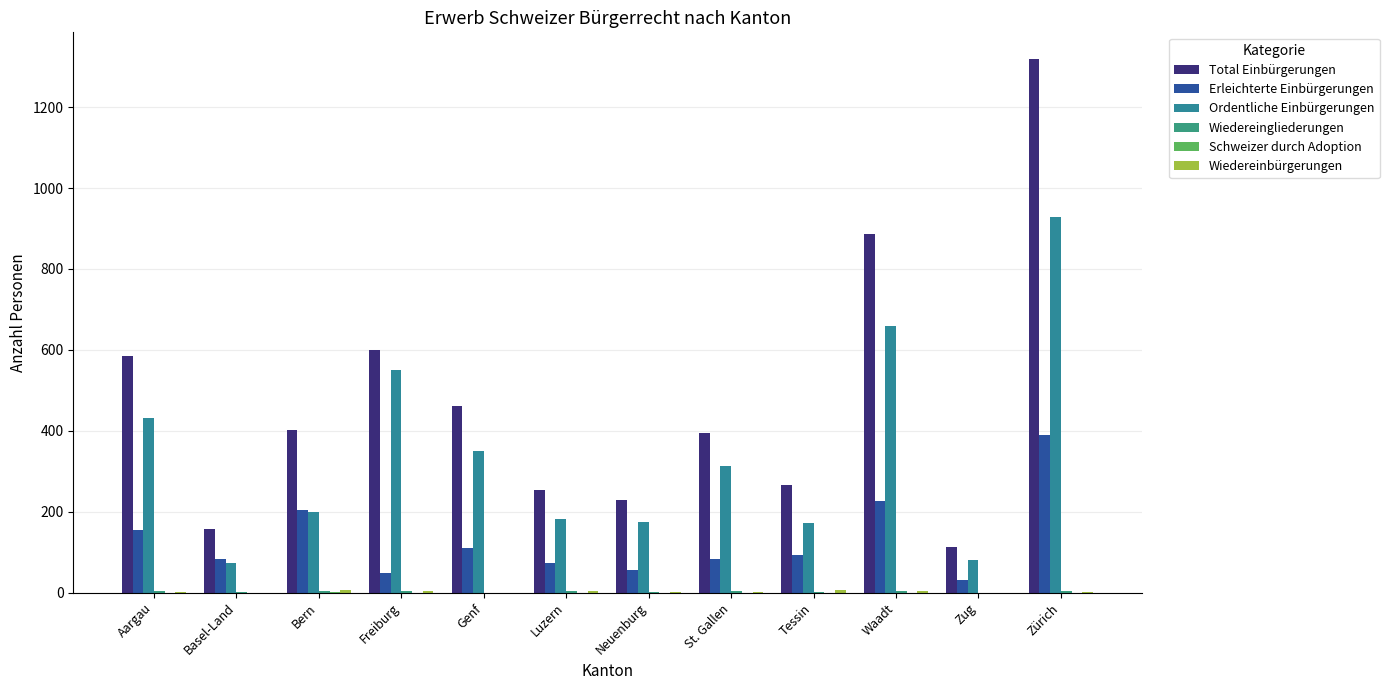

The value of Wiedereinbürgerungen at Freiburg is 5. True or false?

False